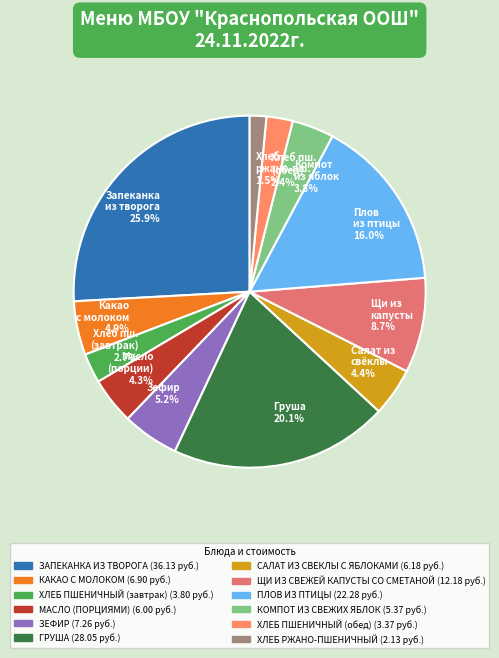

What portion of the pie excludes Какао с молоком 4.9%?

95.1%